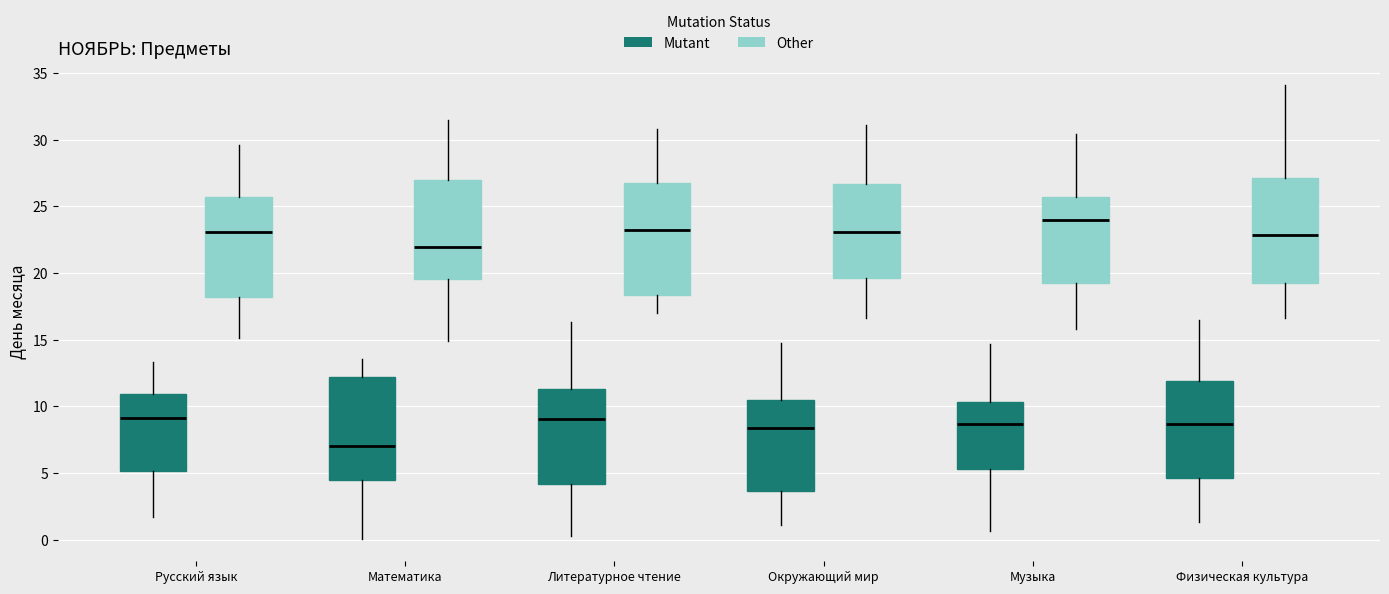

Reading left to right, transcribe this box plot: for each box, give where its median line is, the range the box spans, and where its two whiskers end, as read against the y-axis. The values are not printed on the chart, so give them approximately, as read against the axis.

Русский язык (Mutant): median 9.0, box 5.0 to 11.0, whiskers 1.5 to 13.5
Русский язык (Other): median 23.0, box 18.0 to 25.5, whiskers 15.0 to 29.5
Математика (Mutant): median 7.0, box 4.5 to 12.0, whiskers 0.0 to 13.5
Математика (Other): median 22.0, box 19.5 to 27.0, whiskers 15.0 to 31.5
Литературное чтение (Mutant): median 9.0, box 4.0 to 11.5, whiskers 0.5 to 16.5
Литературное чтение (Other): median 23.0, box 18.5 to 26.5, whiskers 17.0 to 31.0
Окружающий мир (Mutant): median 8.5, box 3.5 to 10.5, whiskers 1.0 to 15.0
Окружающий мир (Other): median 23.0, box 19.5 to 26.5, whiskers 16.5 to 31.0
Музыка (Mutant): median 8.5, box 5.5 to 10.5, whiskers 0.5 to 14.5
Музыка (Other): median 24.0, box 19.5 to 25.5, whiskers 16.0 to 30.5
Физическая культура (Mutant): median 8.5, box 4.5 to 12.0, whiskers 1.5 to 16.5
Физическая культура (Other): median 23.0, box 19.5 to 27.0, whiskers 16.5 to 34.0